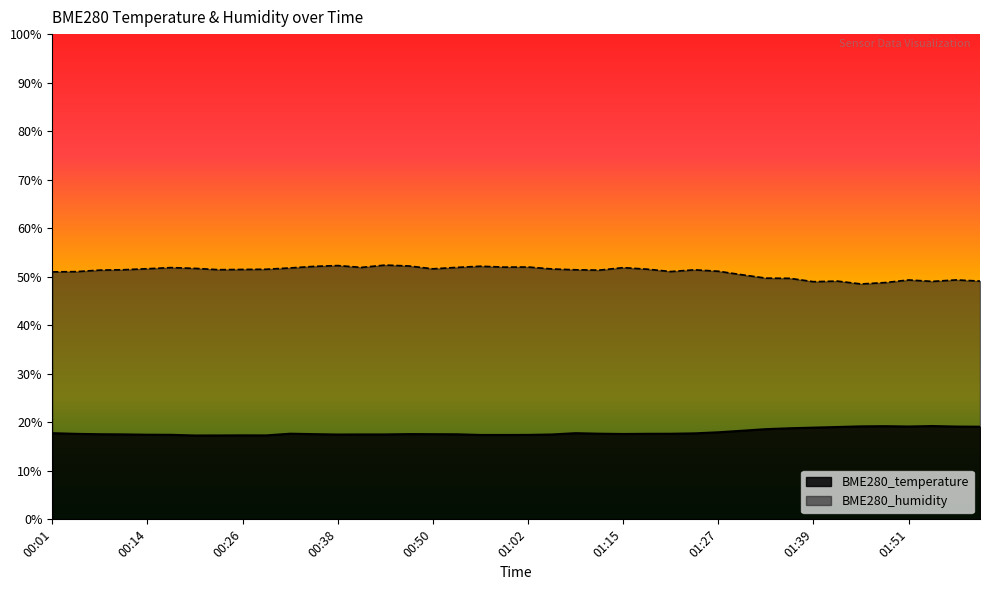

True or false: BME280_temperature and BME280_humidity intersect in this chart.

False